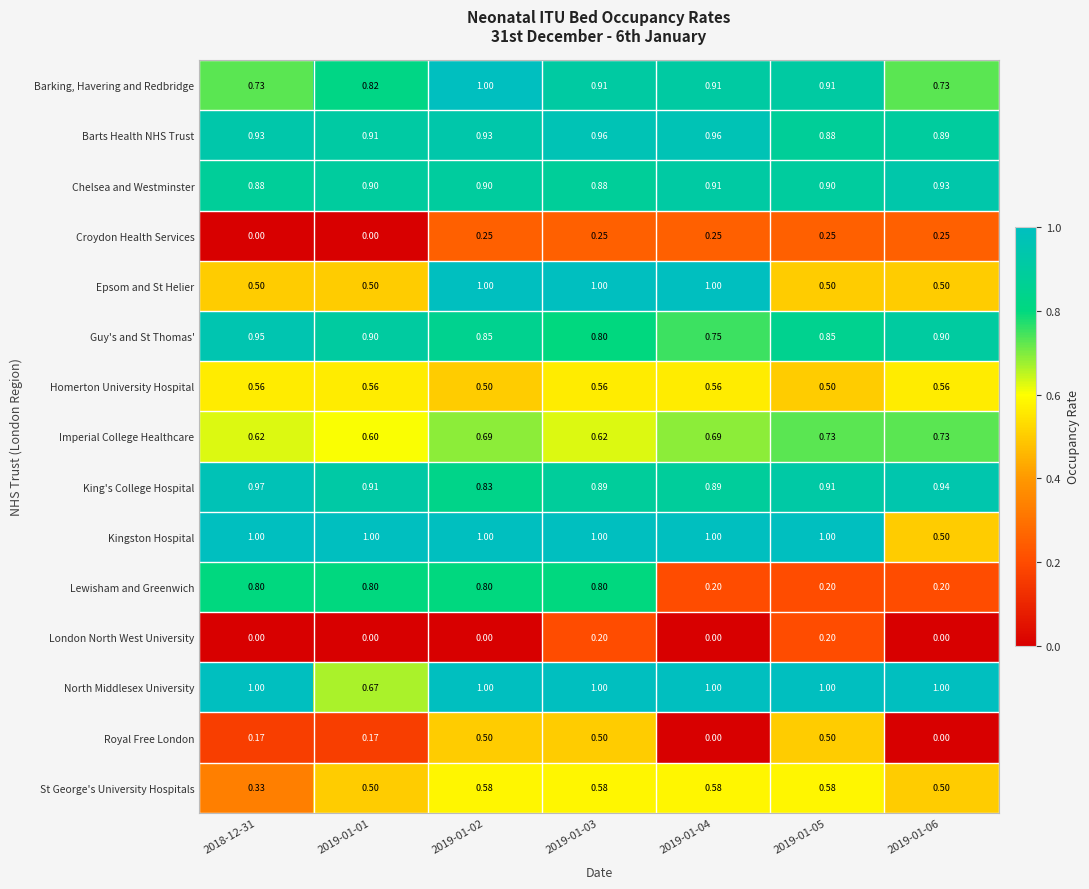

What is the difference between the maximum and minimum values in the King's College Hospital series?

0.1